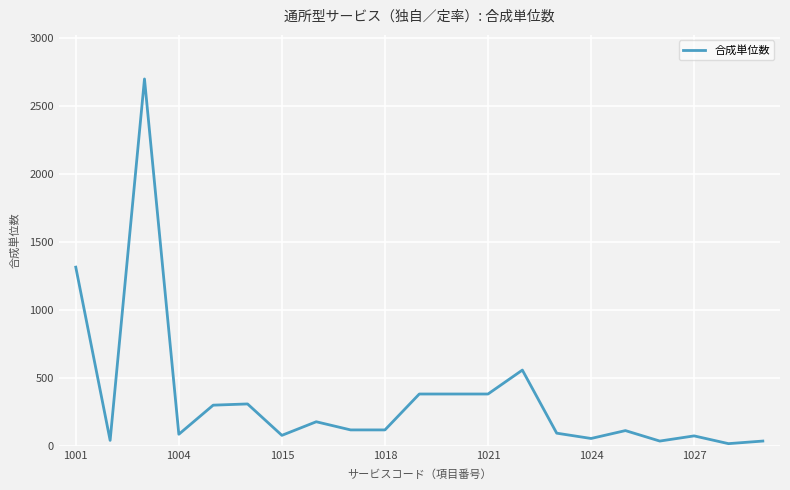

What is the smallest value displayed?

19